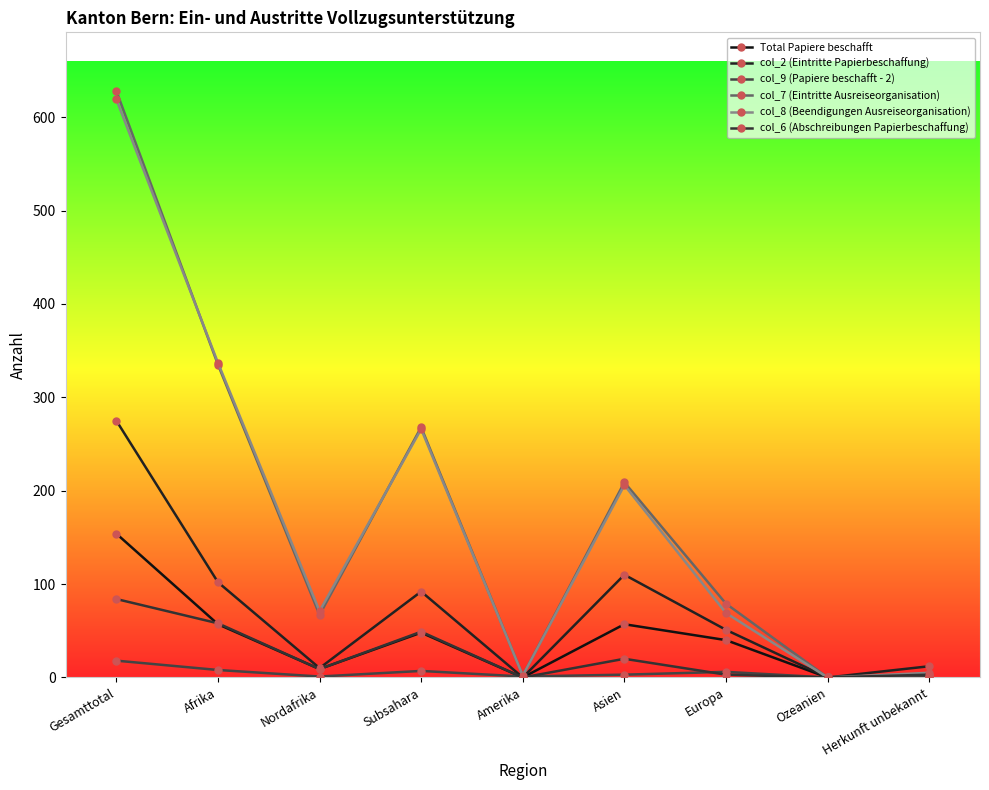

What are all the series names shown in the legend?

Total Papiere beschafft, col_2 (Eintritte Papierbeschaffung), col_9 (Papiere beschafft - 2), col_7 (Eintritte Ausreiseorganisation), col_8 (Beendigungen Ausreiseorganisation), col_6 (Abschreibungen Papierbeschaffung)